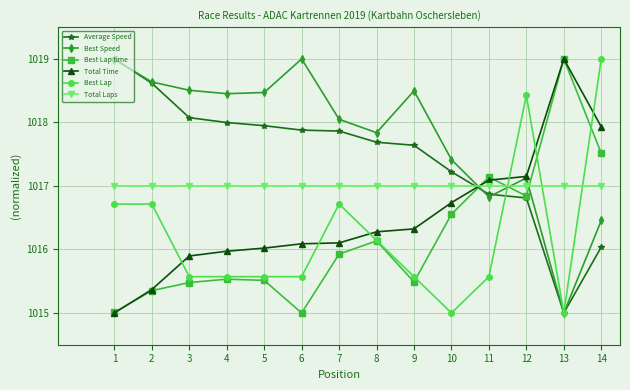

What is the difference between the highest and lowest values at 14?

3.0